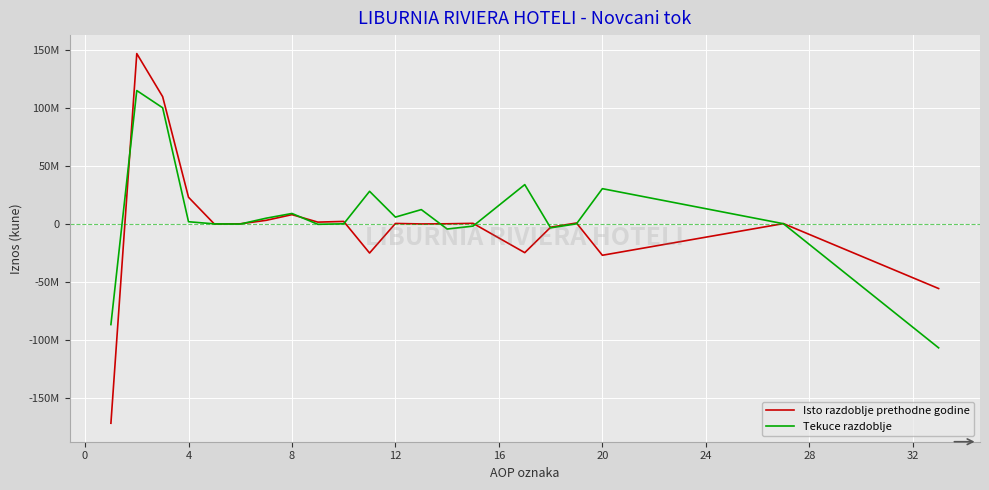

Which series has the largest range (max minus min)?

Isto razdoblje prethodne godine